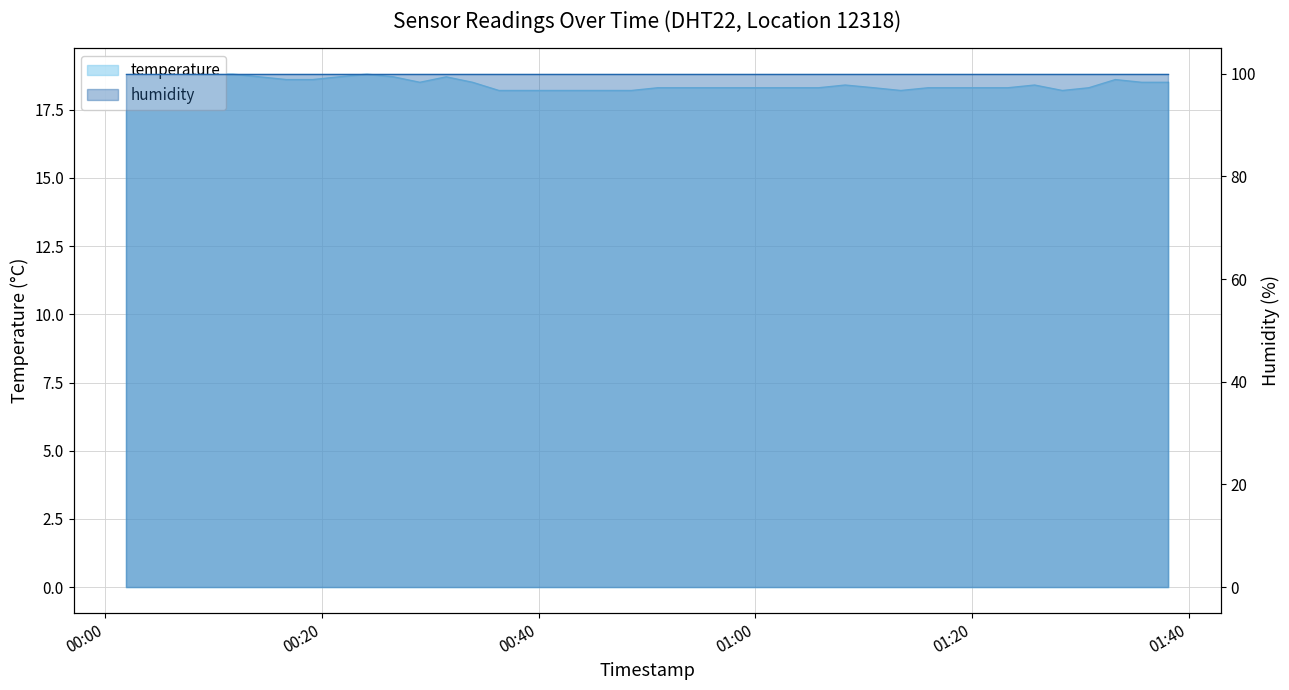

Rank the categories by value from highest to lowest.

2022-08-19T00:09:21, 2022-08-19T00:11:47, 2022-08-19T00:24:09, 2022-08-19T00:01:54, 2022-08-19T00:04:27, 2022-08-19T00:06:53, 2022-08-19T00:14:15, 2022-08-19T00:21:35, 2022-08-19T00:26:36, 2022-08-19T00:31:28, 2022-08-19T00:16:43, 2022-08-19T00:19:09, 2022-08-19T01:33:13, 2022-08-19T00:29:02, 2022-08-19T00:33:54, 2022-08-19T01:35:39, 2022-08-19T01:38:07, 2022-08-19T01:08:17, 2022-08-19T01:25:46, 2022-08-19T00:50:59, 2022-08-19T00:53:29, 2022-08-19T00:55:58, 2022-08-19T00:58:29, 2022-08-19T01:00:55, 2022-08-19T01:03:22, 2022-08-19T01:05:49, 2022-08-19T01:10:56, 2022-08-19T01:15:56, 2022-08-19T01:18:23, 2022-08-19T01:20:51, 2022-08-19T01:23:17, 2022-08-19T01:30:46, 2022-08-19T00:36:20, 2022-08-19T00:38:46, 2022-08-19T00:41:14, 2022-08-19T00:43:40, 2022-08-19T00:46:06, 2022-08-19T00:48:33, 2022-08-19T01:13:25, 2022-08-19T01:28:20